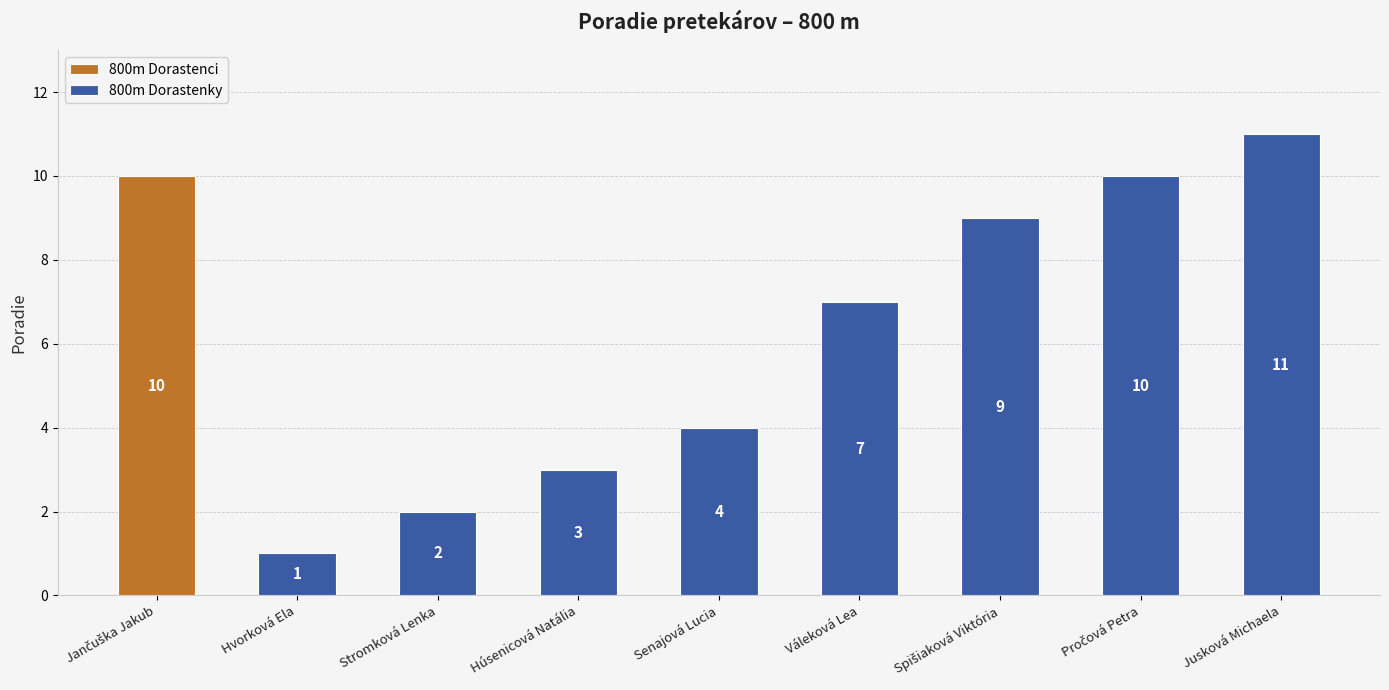

At which label does 800m Dorastenky reach its minimum?

Hvorková Ela